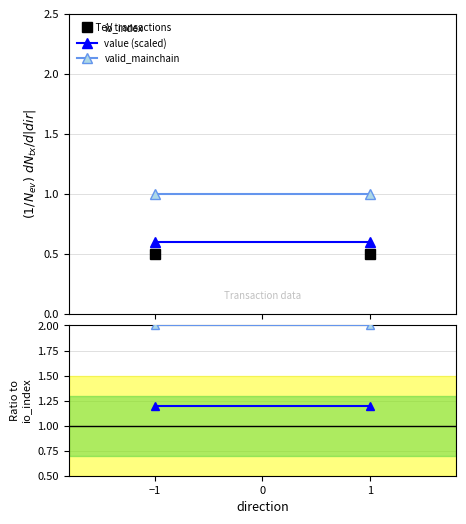

Is it true that valid_mainchain equals 2.0 at 1?

True